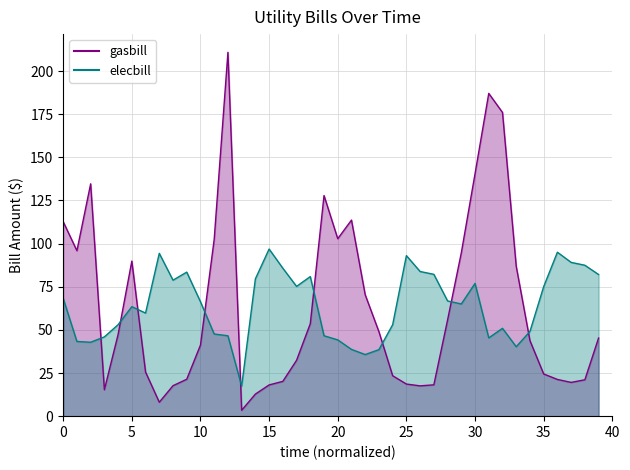

Which has a higher value, 37 or 20?

20